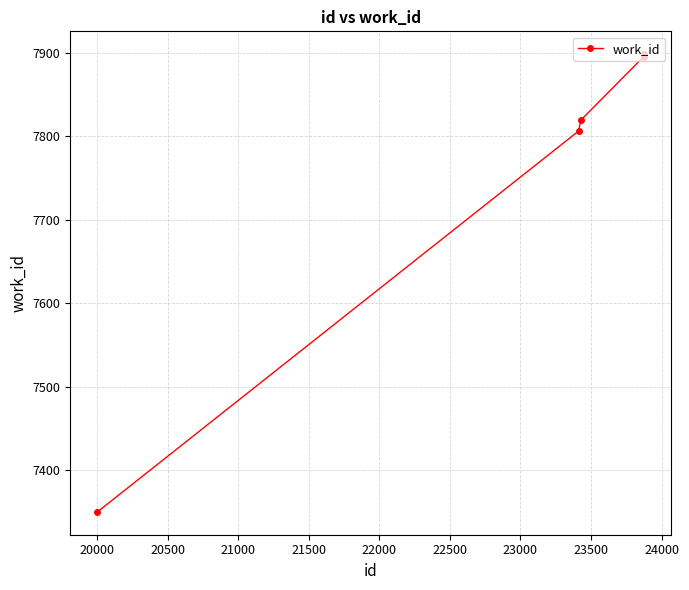

What is the sum of all values?

38768